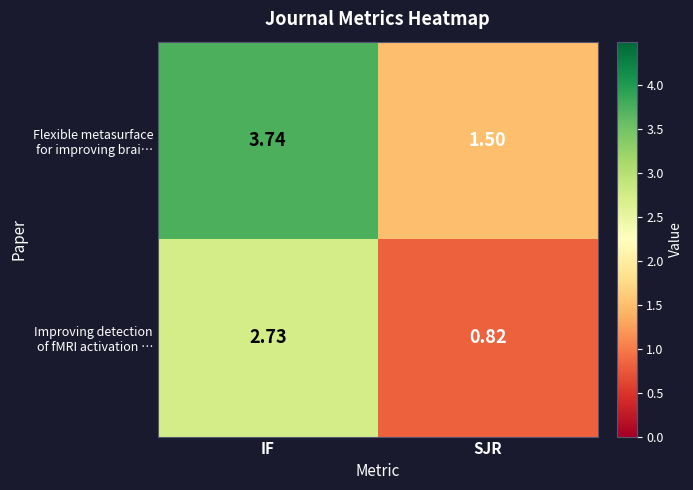

At which category is the sum across all series the highest?

IF